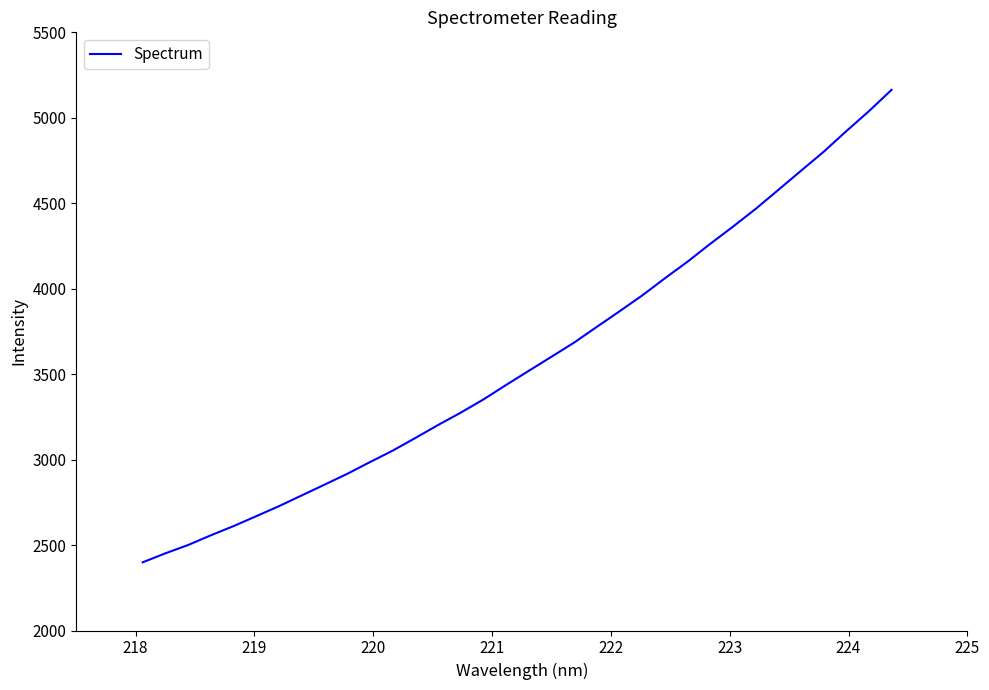

What is the maximum value shown in the chart?

5163.4